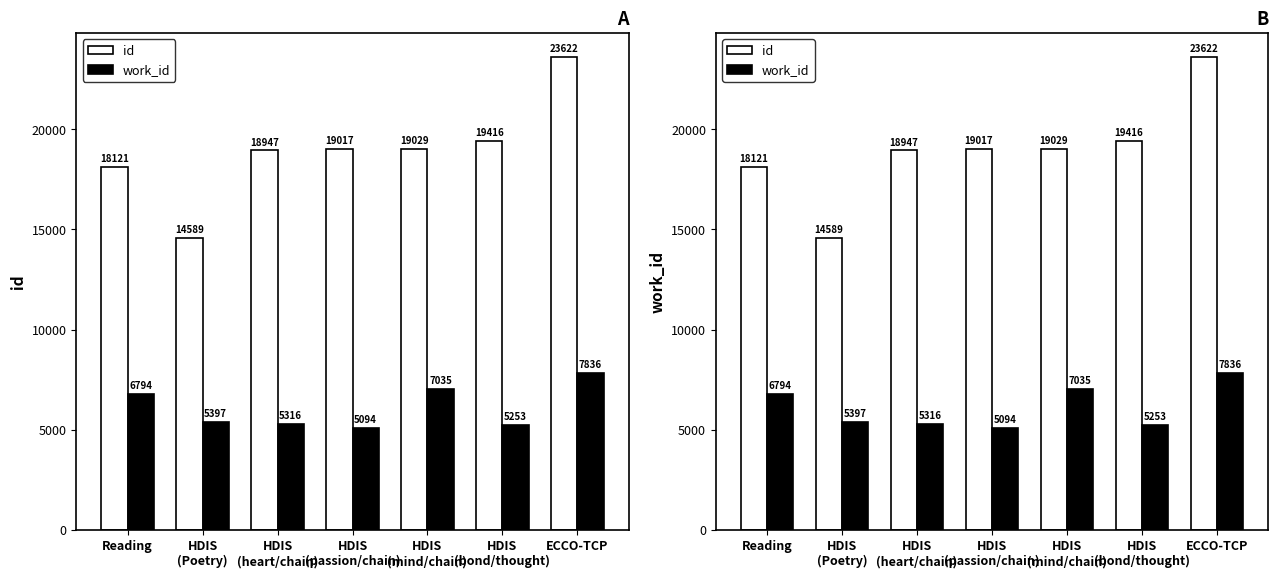

How many distinct data groups are displayed?

2